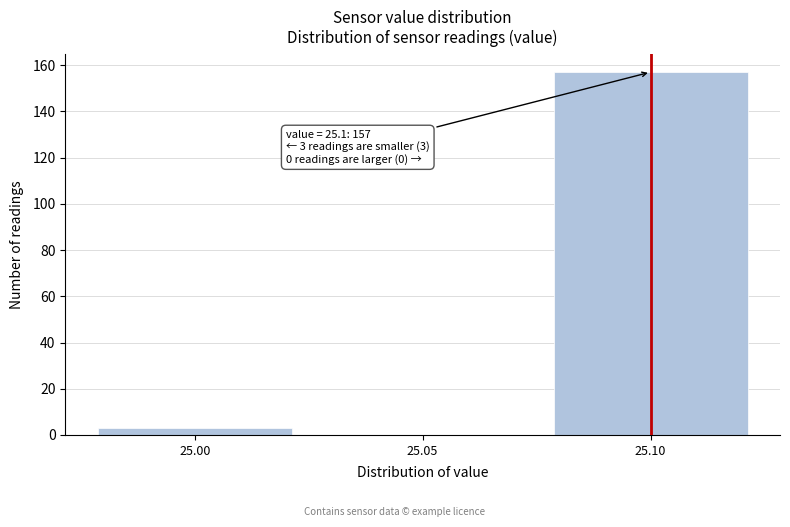

Which range on the x-axis has the tallest bar?

25.075 to 25.125